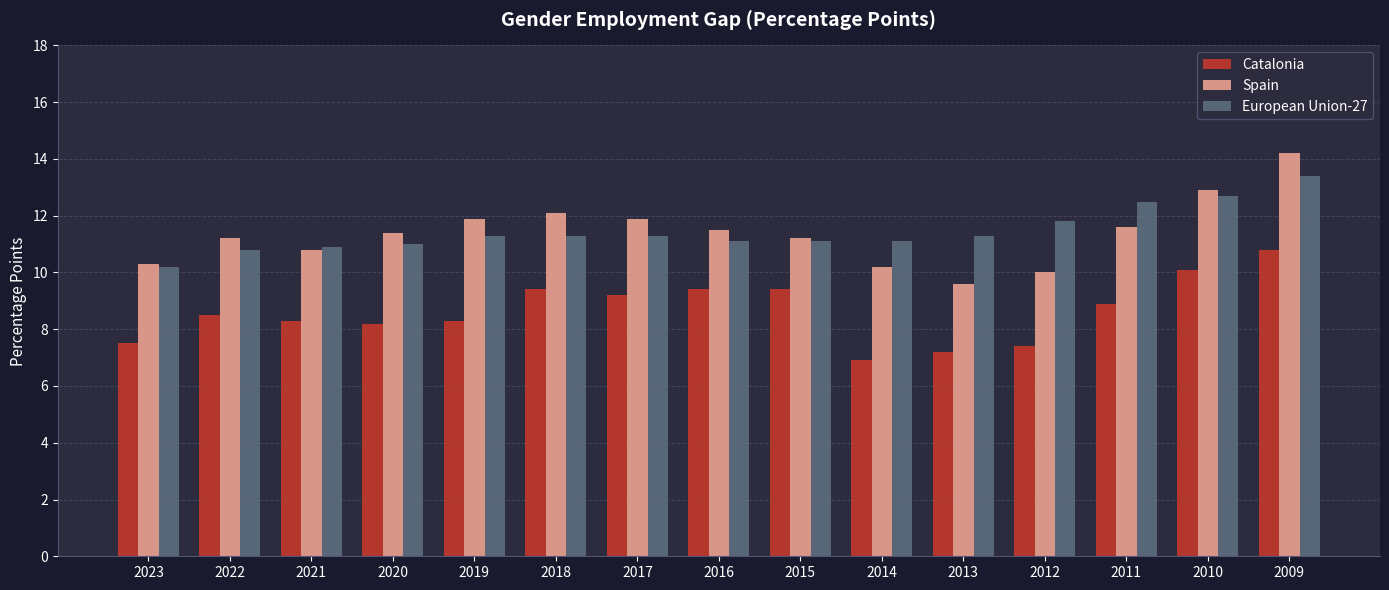

At which label does Spain first exceed 11?

2022